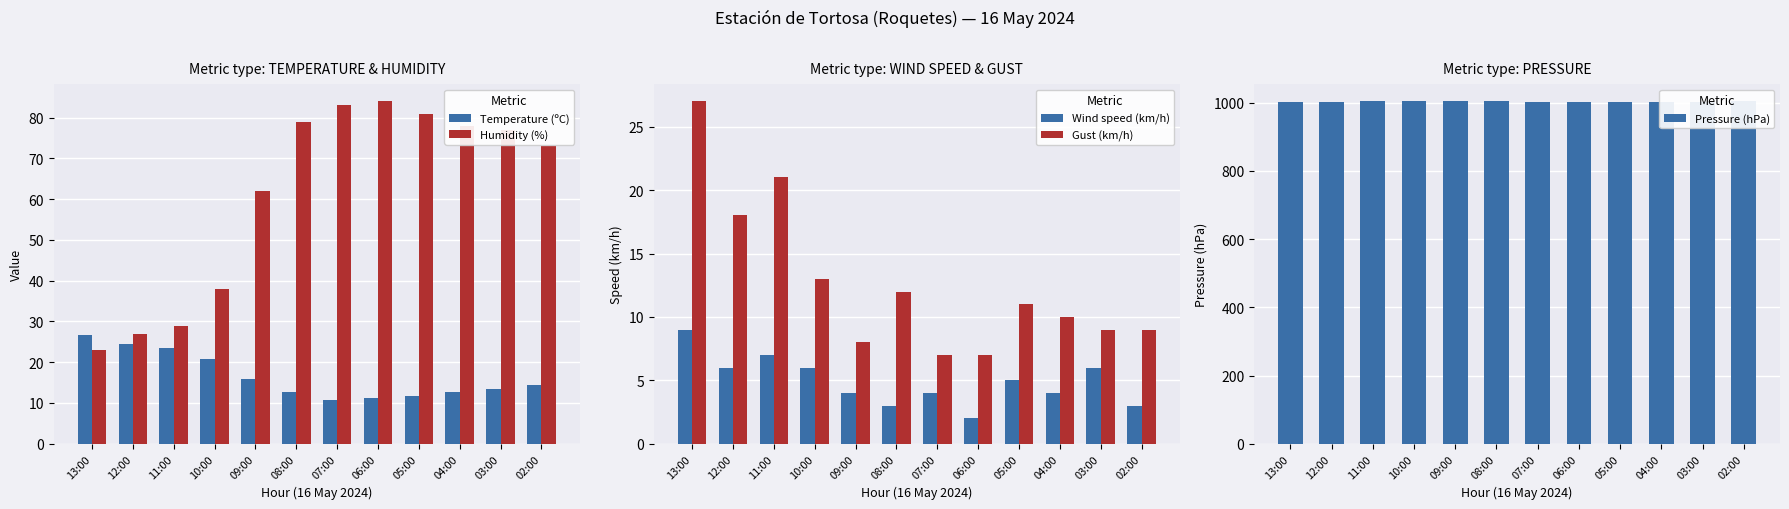

Where is Pressure (hPa) nearest to the value 1002?

05:00